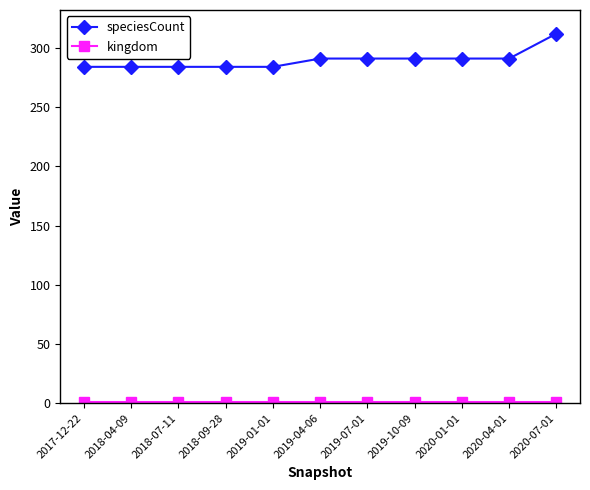

Is it true that speciesCount equals 57 at 2017-12-22?

False